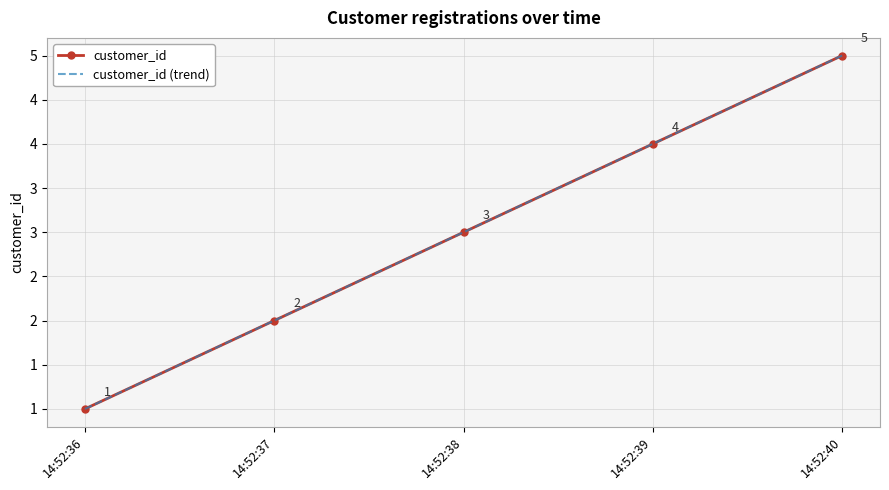

Count the customer_id values in the range 2 to 4.

3